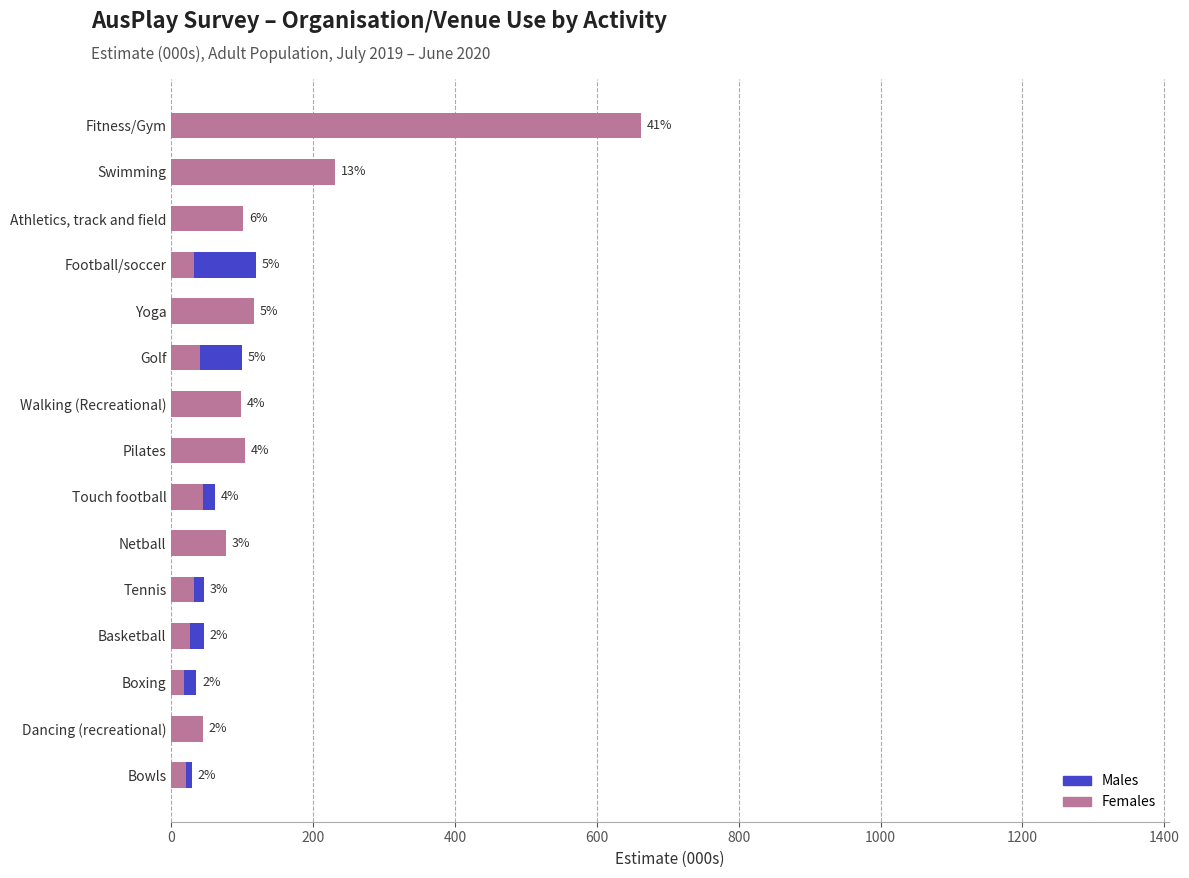

Which series has the largest range (max minus min)?

Females